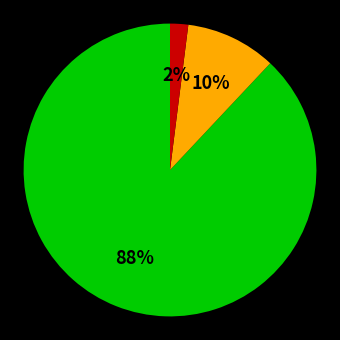

To the nearest percent, what is the difference between the largest and smallest slice percentages?

86%